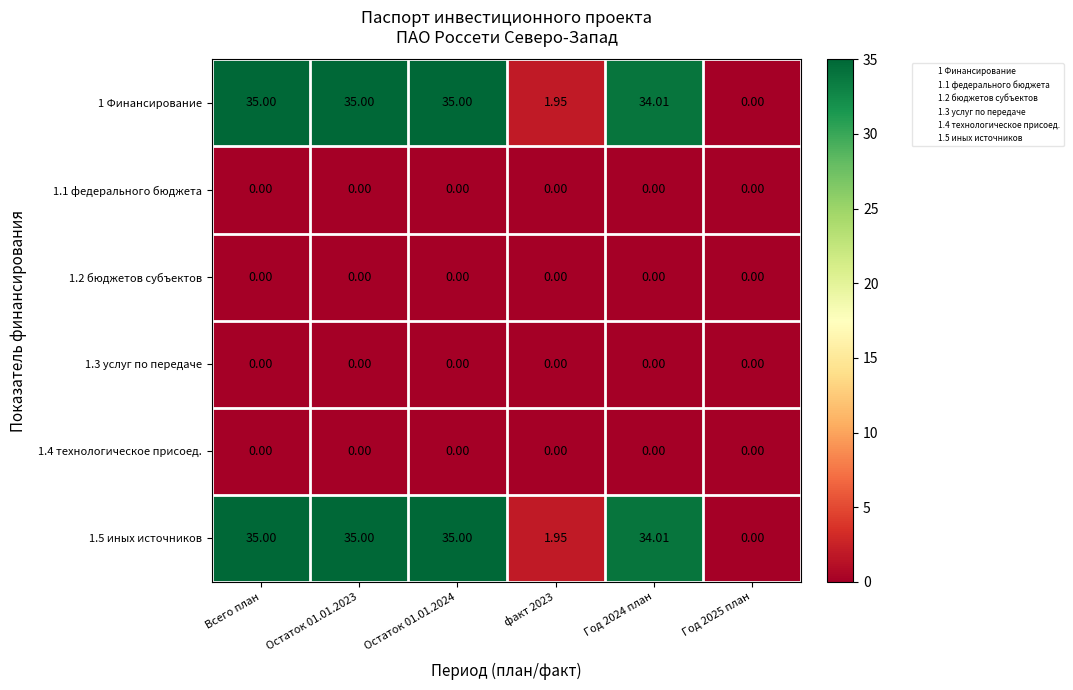

Count the number of data series in this chart.

6